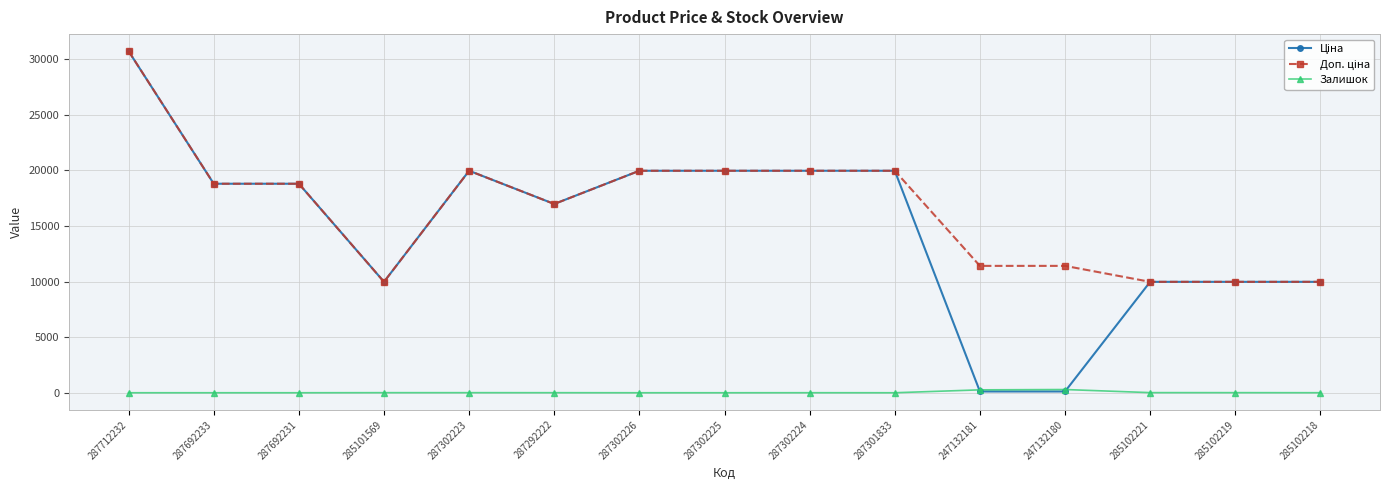

What is the maximum value shown in the chart?

30717.1